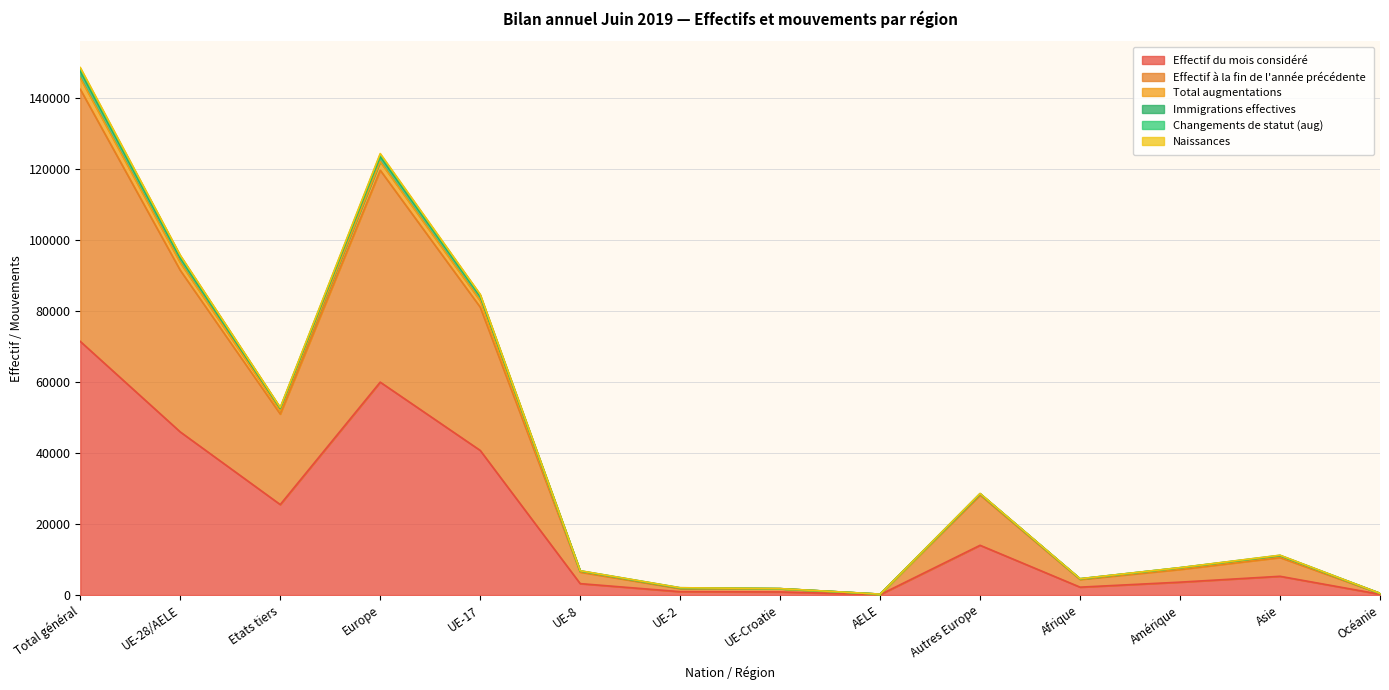

Which category has the highest value across all series?

Total général